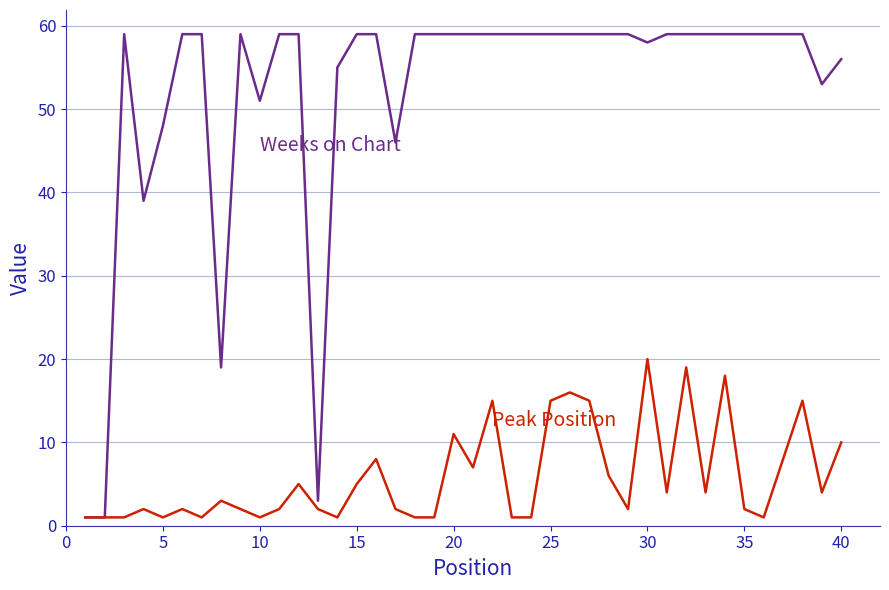

What is the maximum value shown in the chart?

59